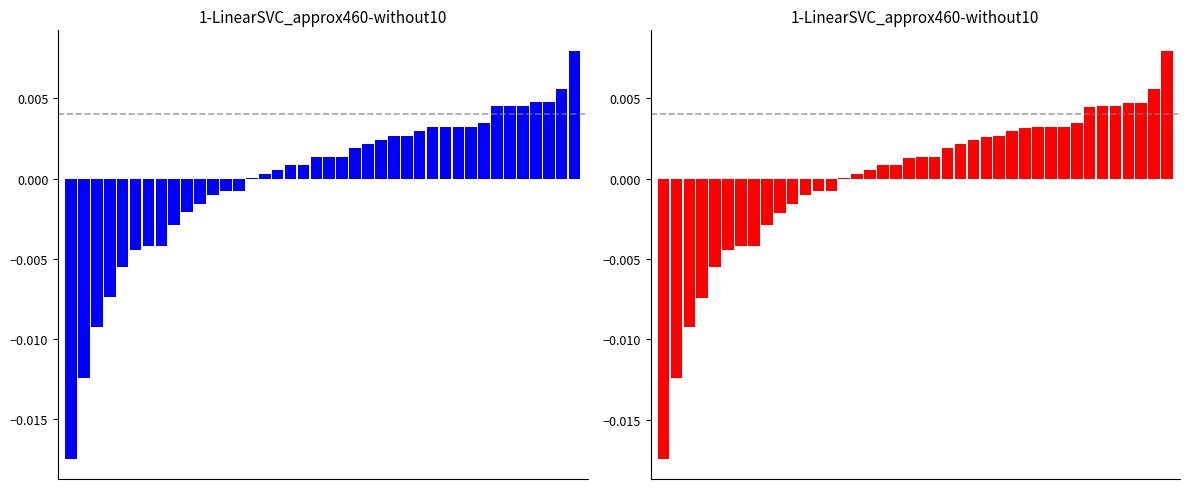

How many series are shown in this chart?

2